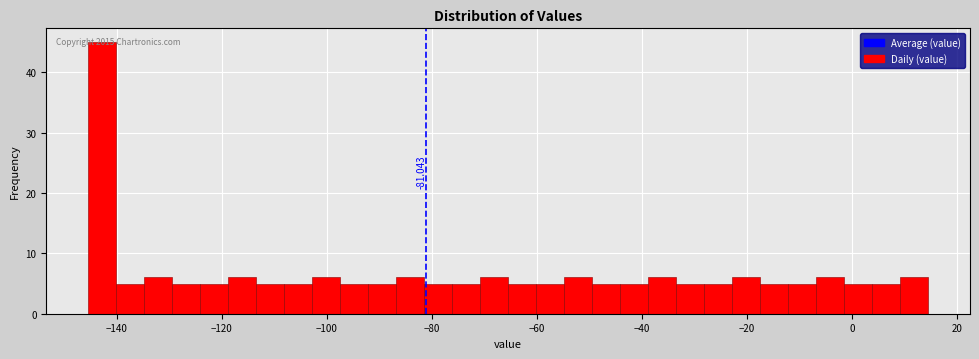

Around what value on the x-axis is the tallest bar? Give the approximate position of its centre, as read against the axis.

-142